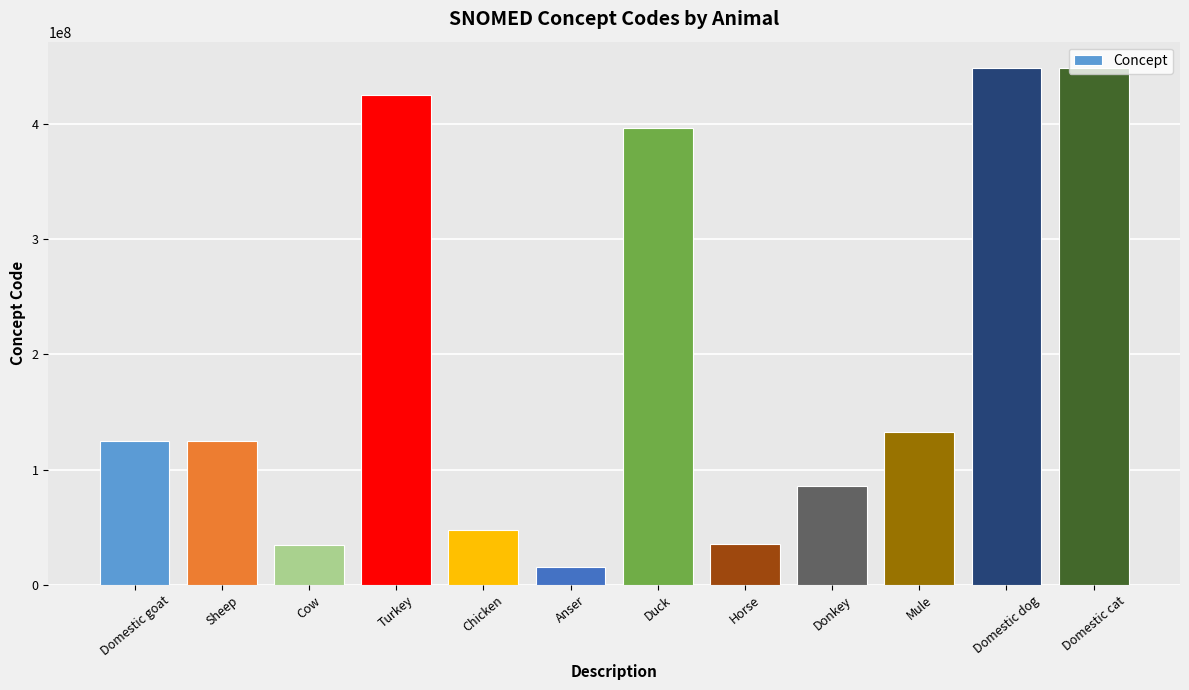

What is the ratio of the value at Domestic goat to the value at Mule?

0.9